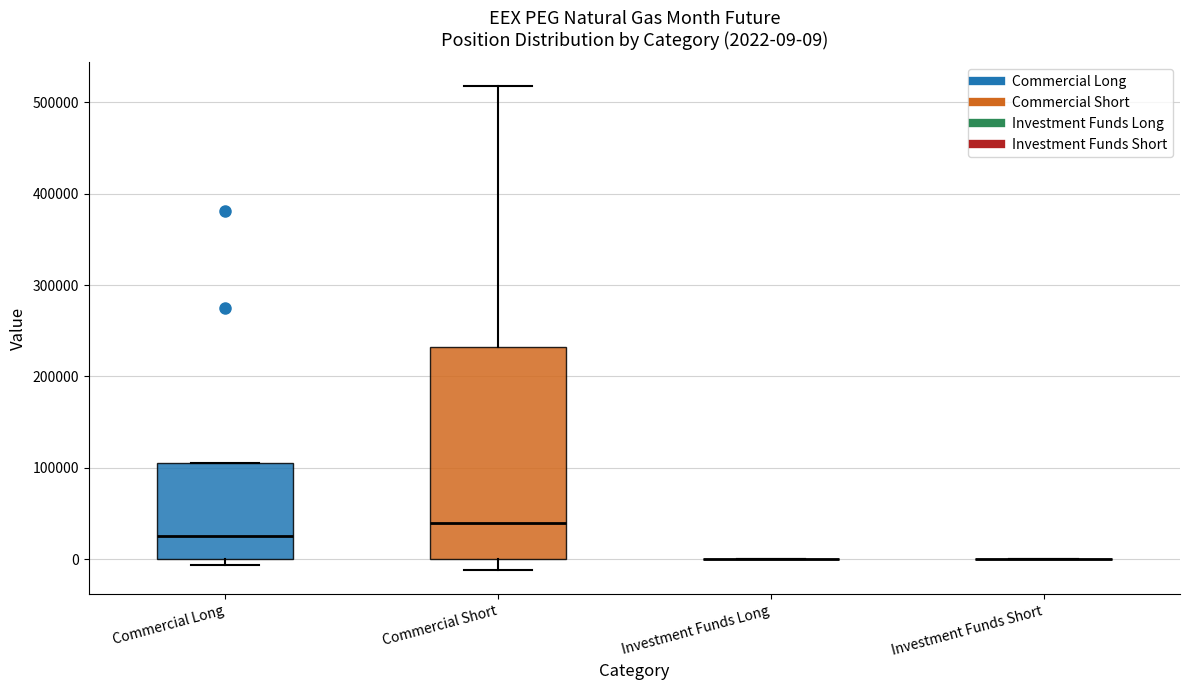

Which box is the tallest, from its lower edge to its upper edge?

Commercial Short